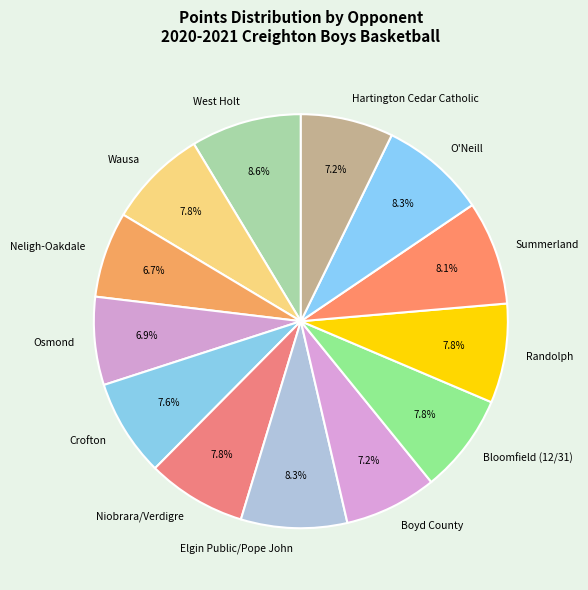

To the nearest percent, what is the difference between the largest and smallest slice percentages?

2%